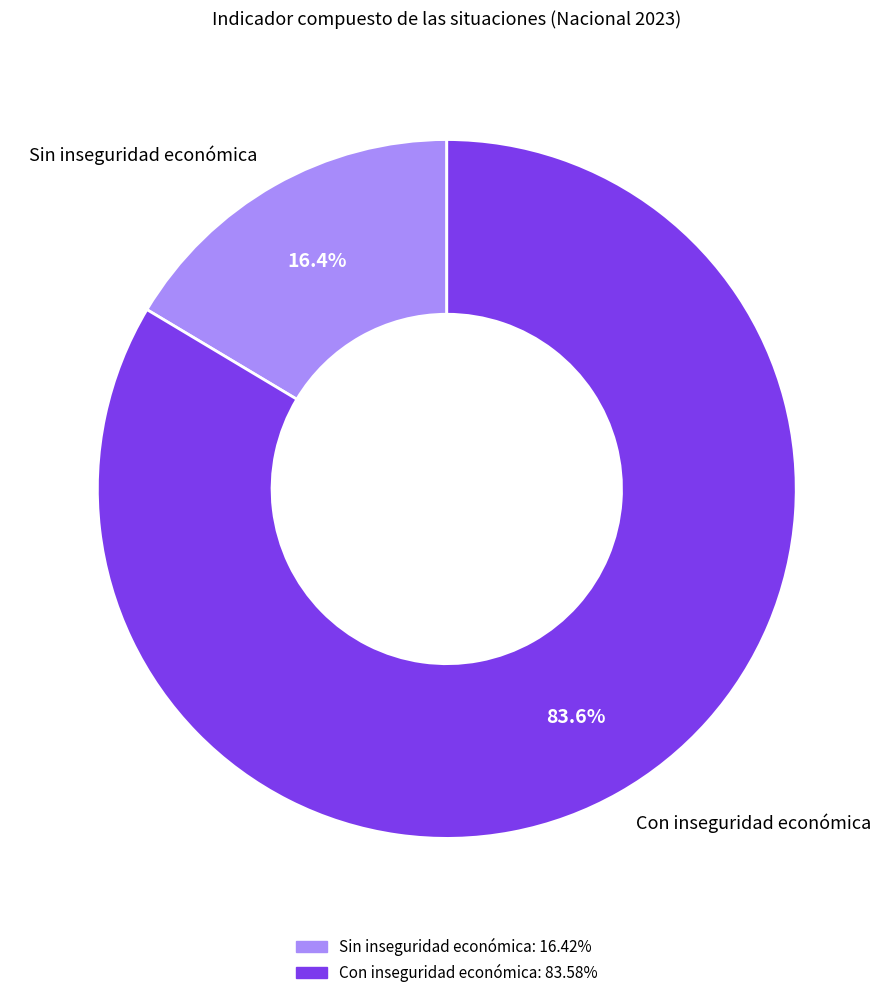

Combined, do Con inseguridad económica and Sin inseguridad económica account for over 50%?

Yes